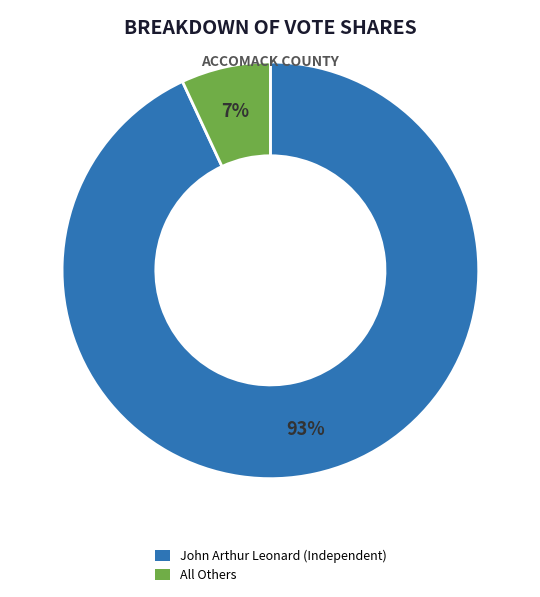

True or false: John Arthur Leonard (Independent) accounts for 99% of the total.

False